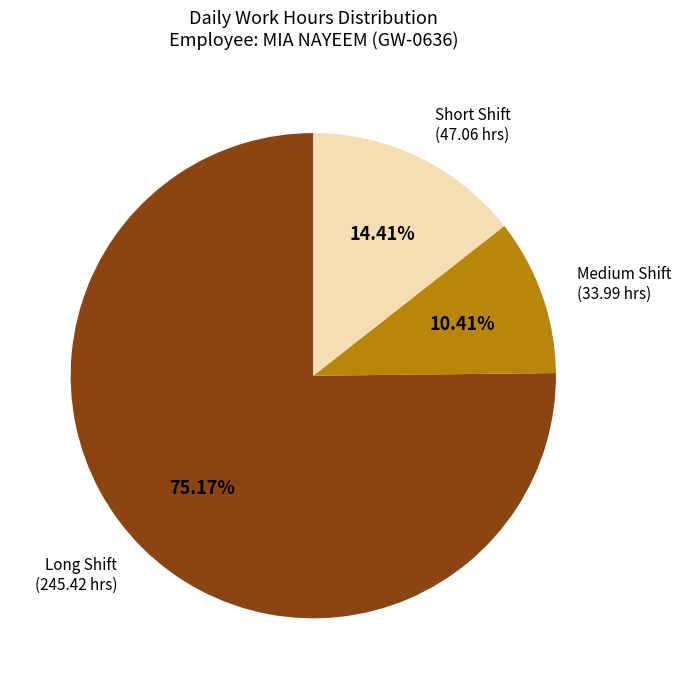

Is there a majority slice in this chart?

Yes